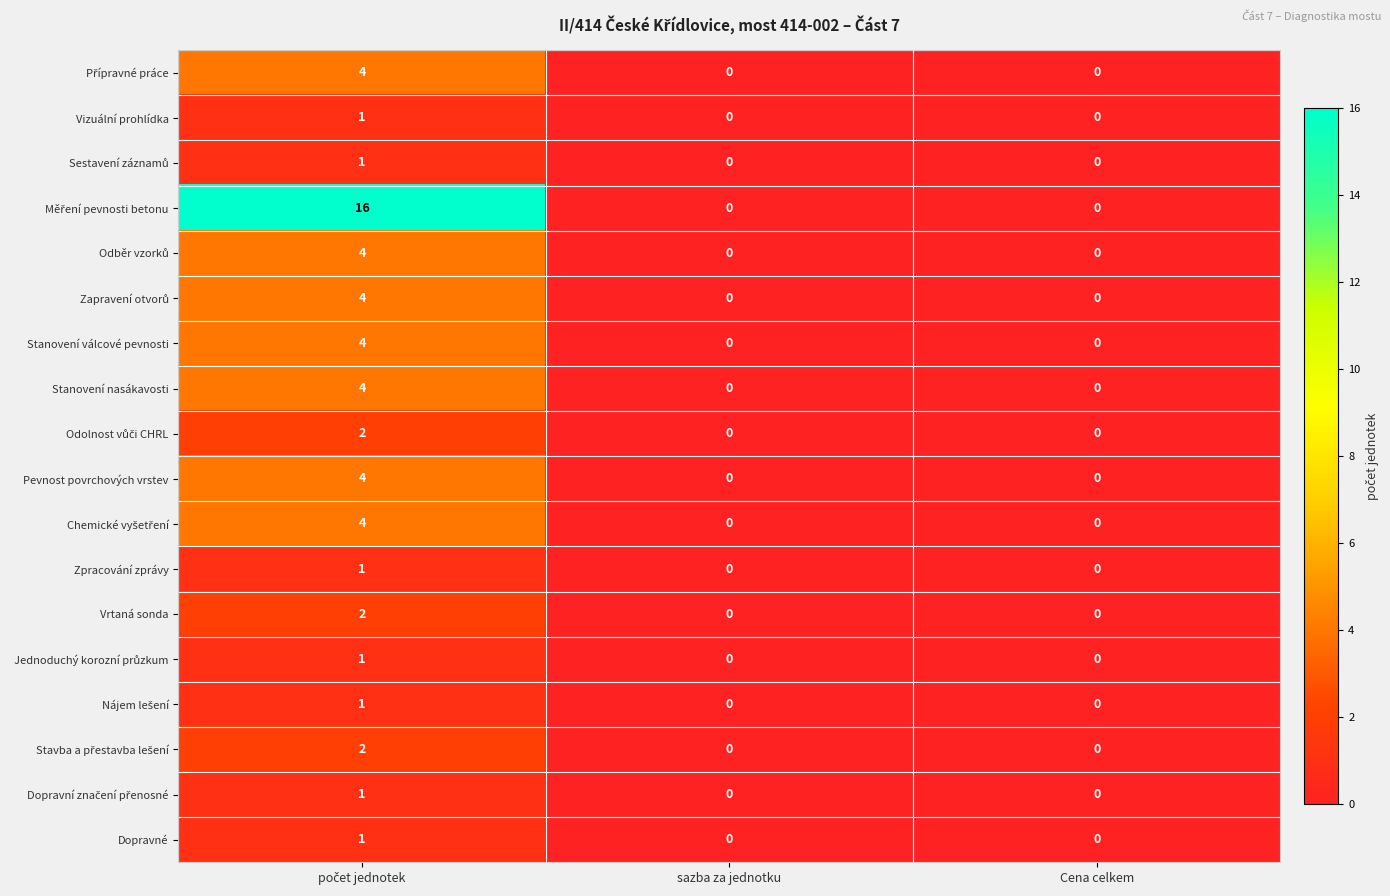

What is the difference between the maximum and second lowest values in the Stanovení válcové pevnosti series?

4